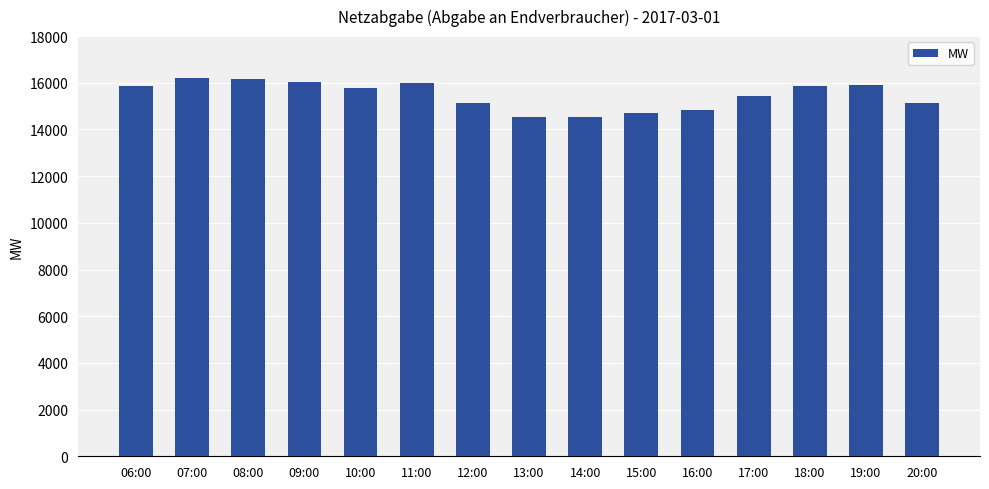

Are the bars horizontal?

No